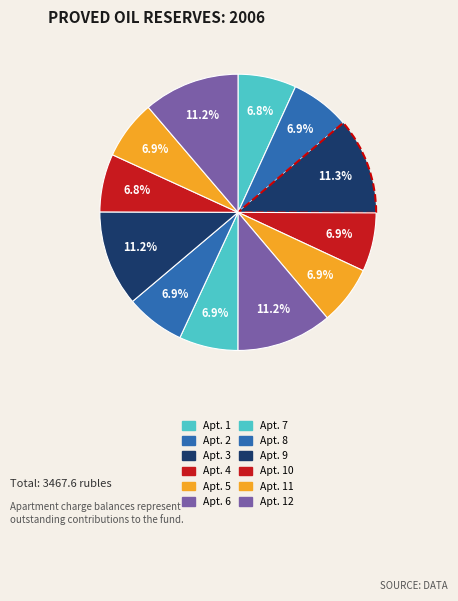

How many slices are in this pie chart?

12